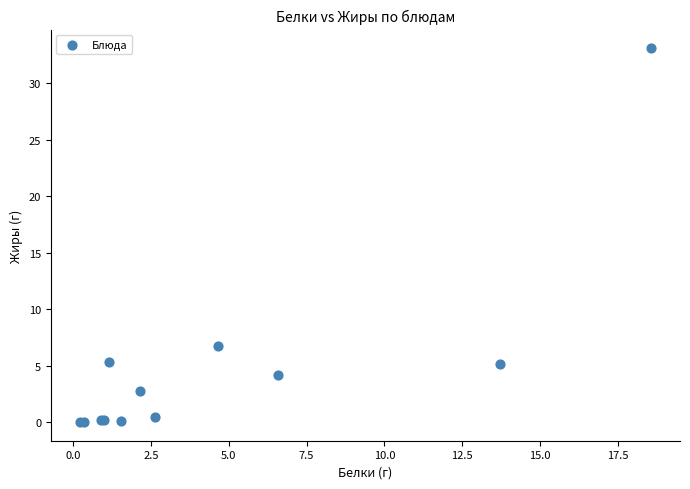

What Y value in the scatter plot is closest to 16?

6.8